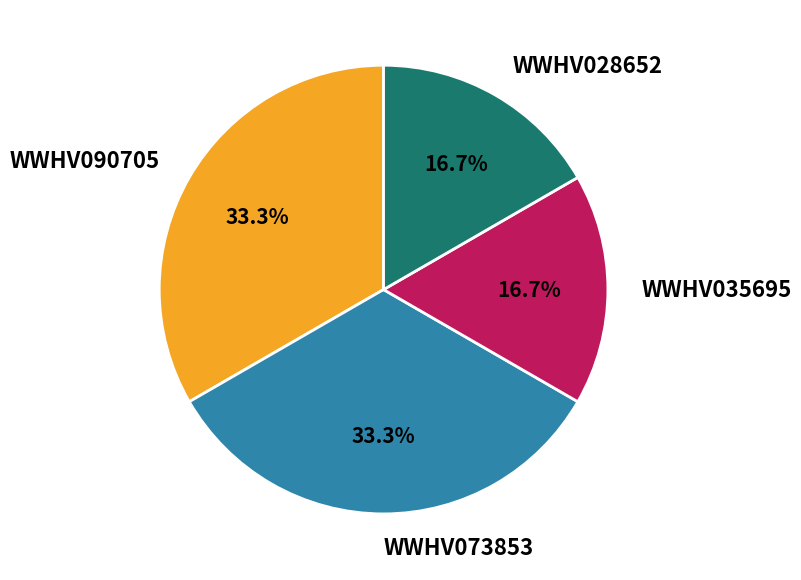

Combined, what portion of the pie is WWHV028652 and WWHV090705?

50.0%